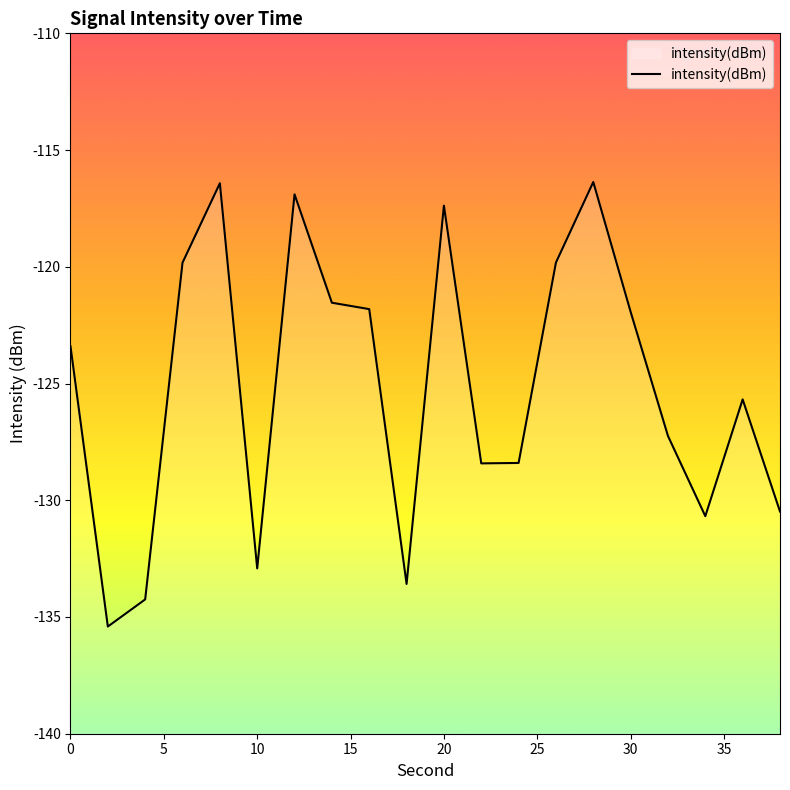

What is the difference between the maximum and minimum values?

19.0